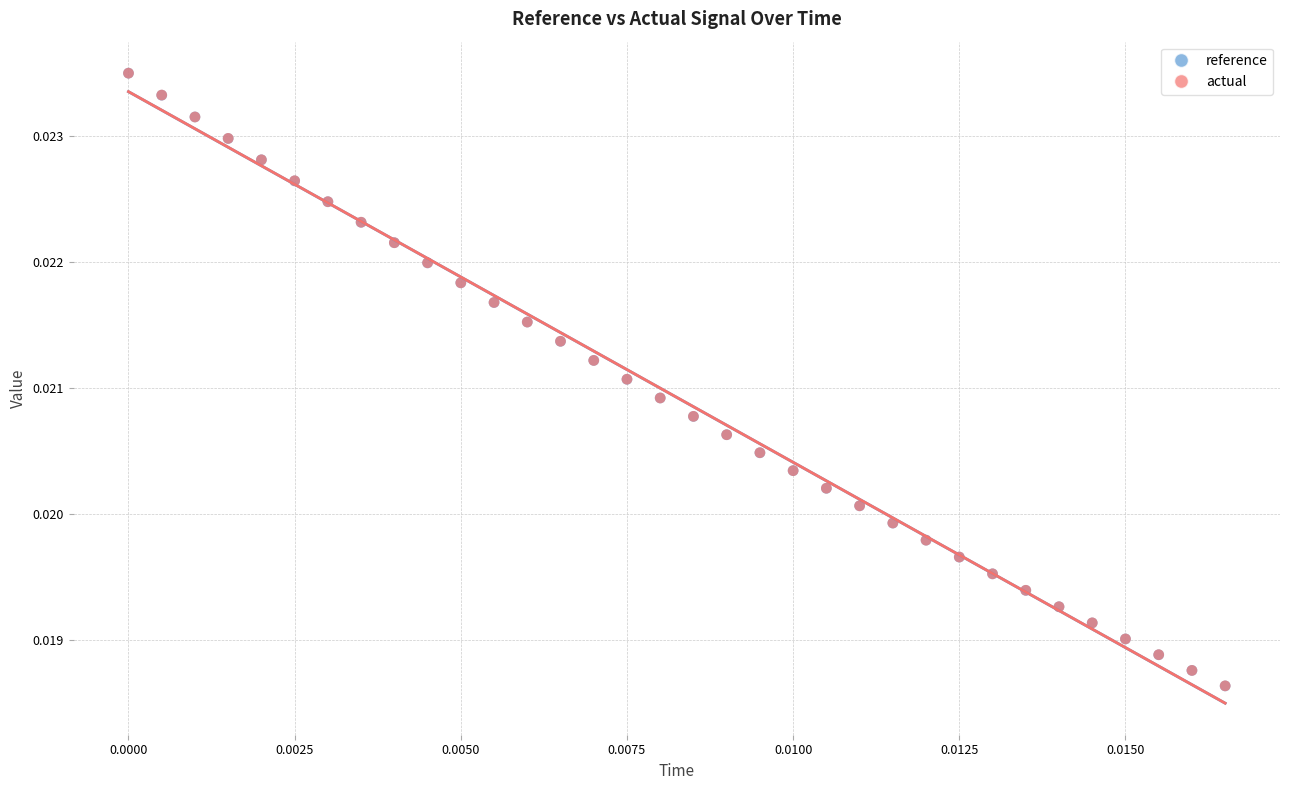

Which series has the widest spread of Y values?

reference